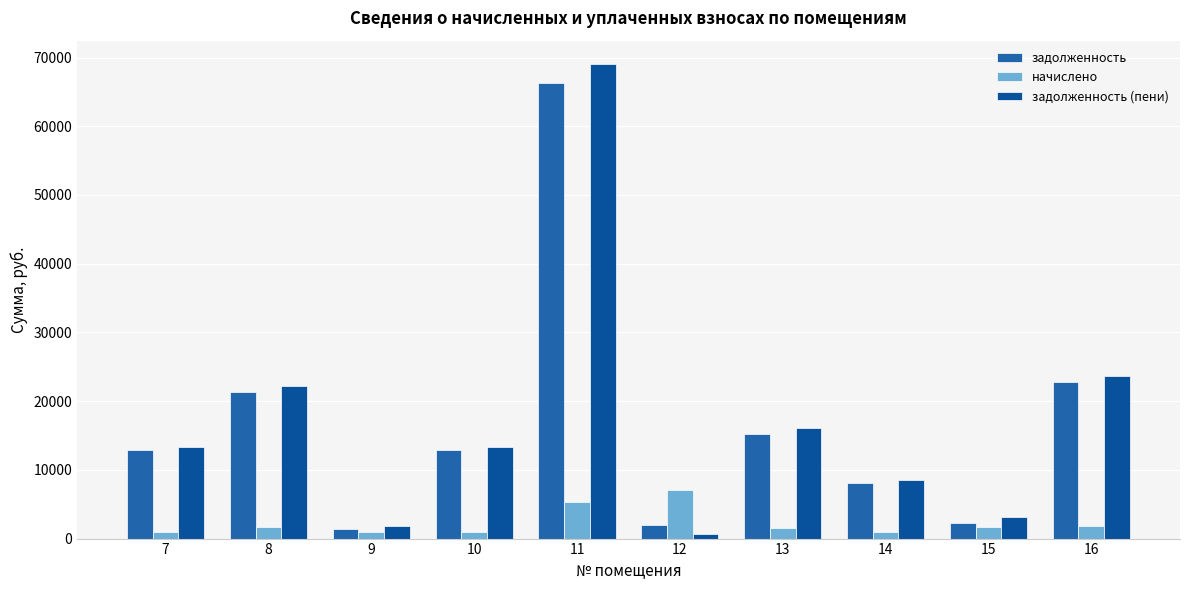

True or false: задолженность has a value of 34350.7 at 16.

False